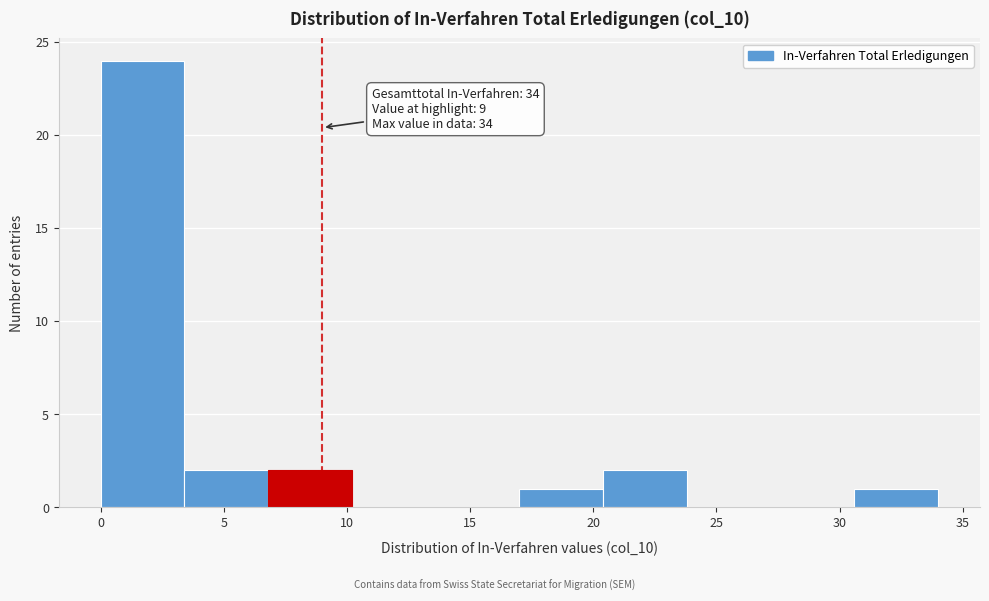

Over which range of the x-axis is the bar tallest?

0.0 to 3.4